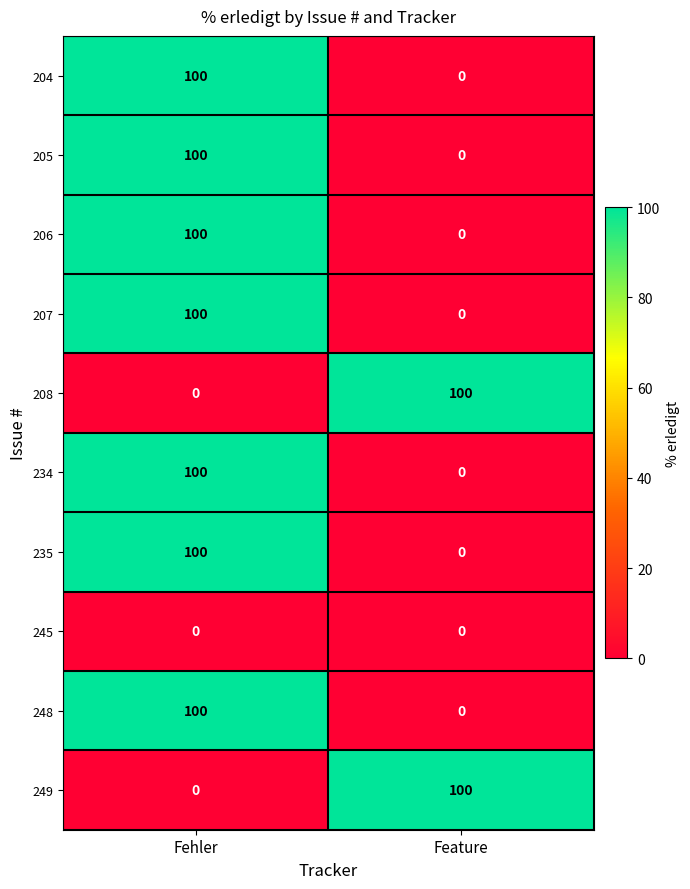

The 206 series shows 62 at Feature. True or false?

False